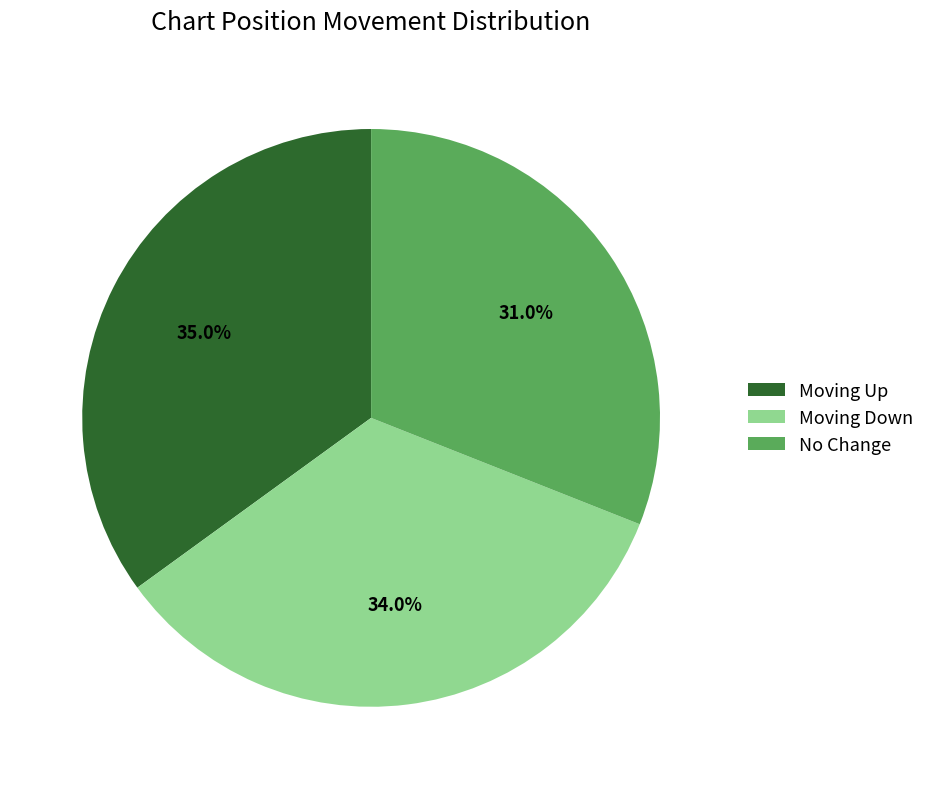

Between Moving Up and No Change, which is larger?

Moving Up